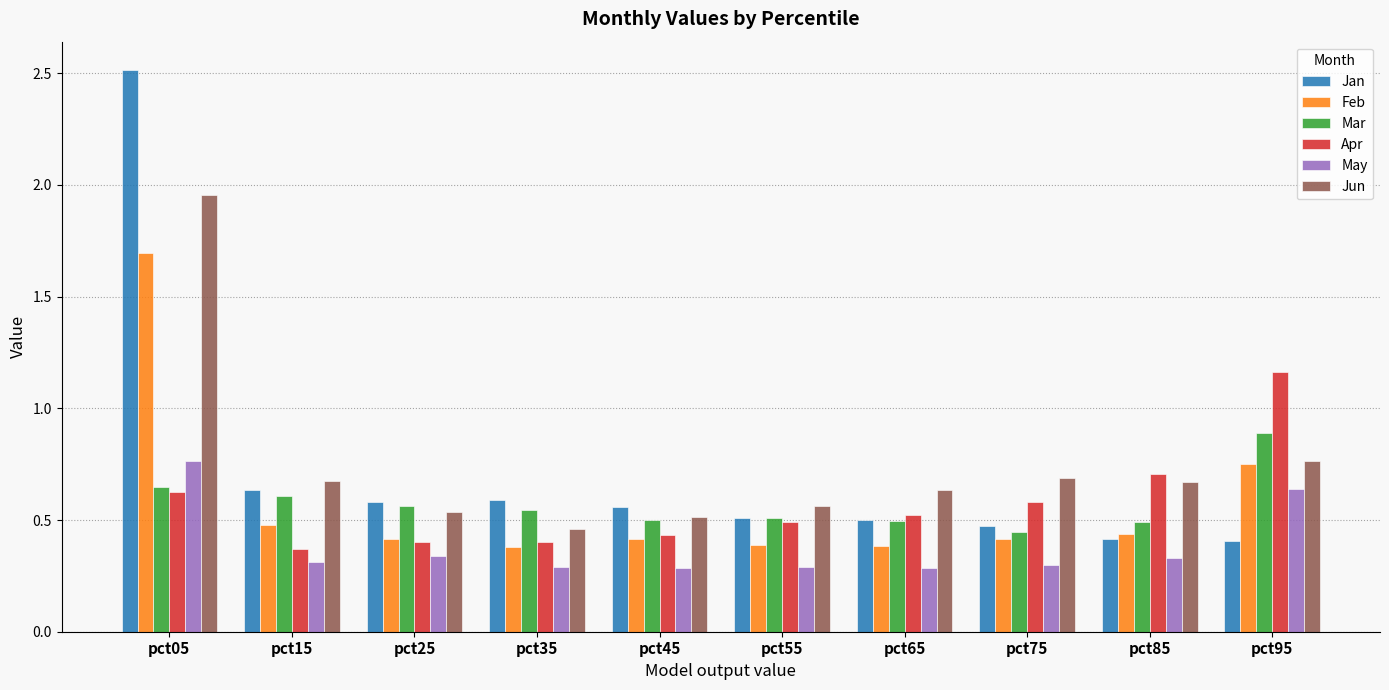

At which category does the chart reach its peak across all series?

pct05